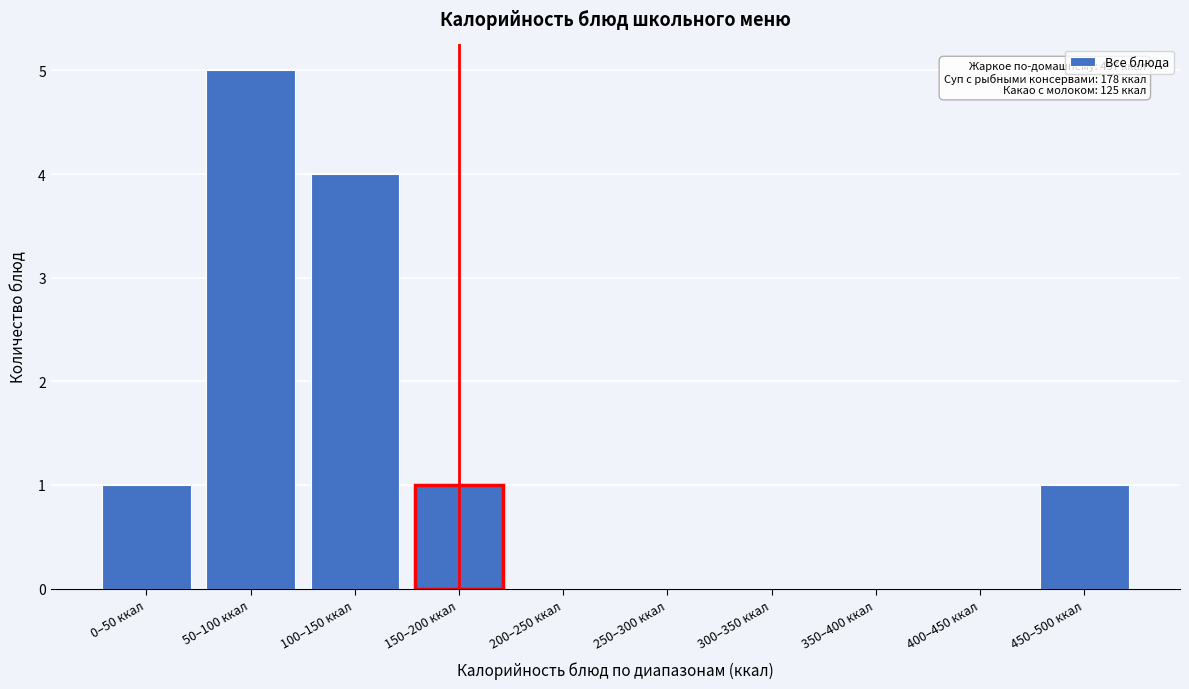

Reading left to right, transcribe all the data shown in this chart.

0–50 ккал=1	50–100 ккал=5	100–150 ккал=4	150–200 ккал=1	200–250 ккал=0	250–300 ккал=0	300–350 ккал=0	350–400 ккал=0	400–450 ккал=0	450–500 ккал=1